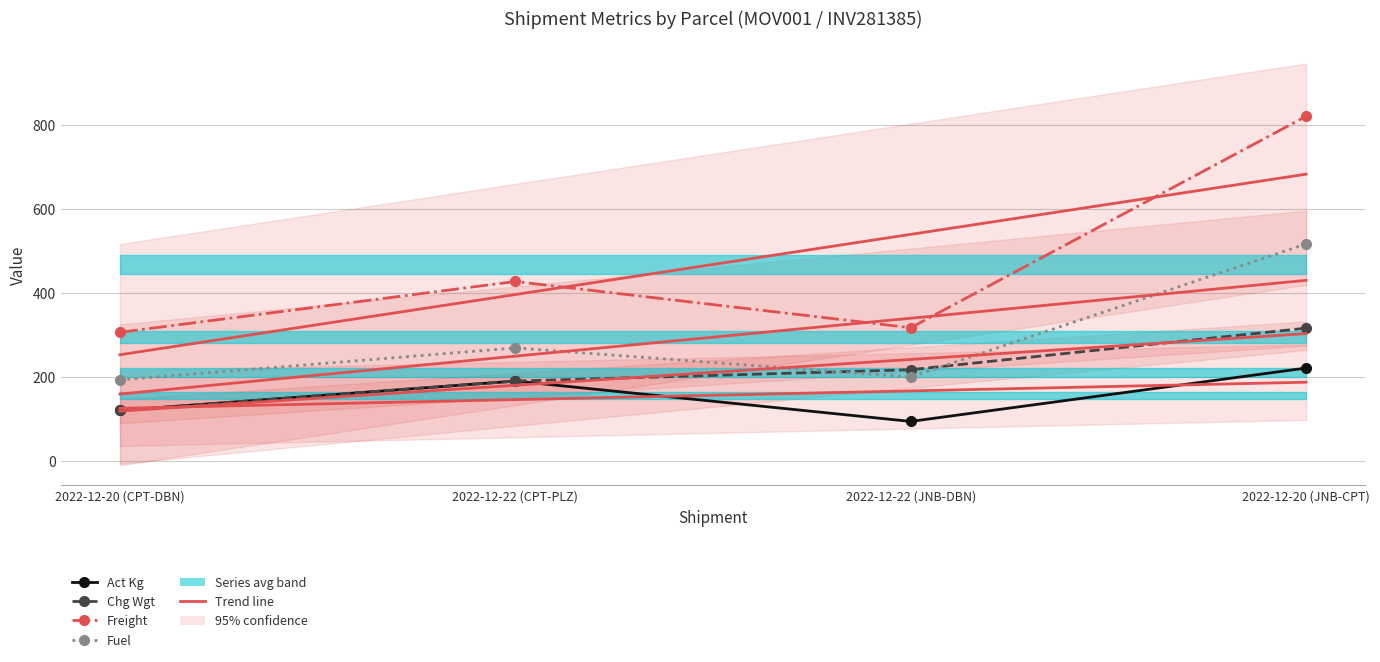

What is the value of the Fuel point at the 1st from the left?

192.8